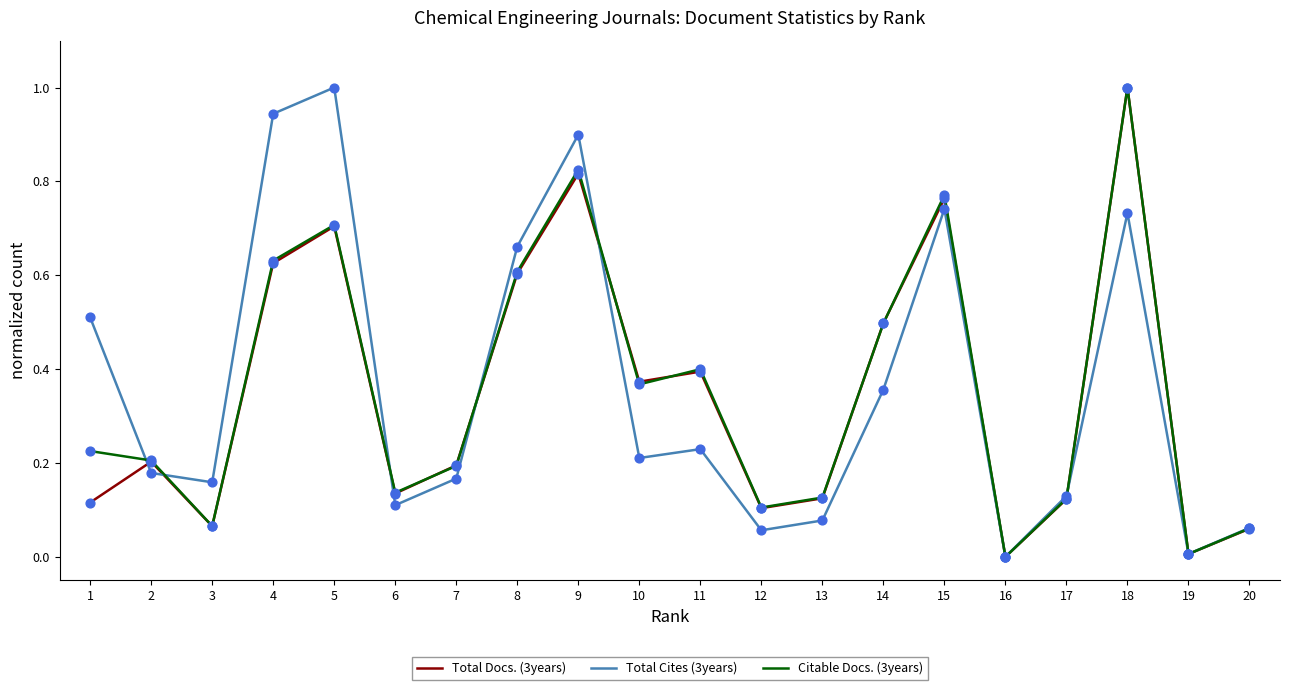

Is the value of Citable Docs. (3years) at 15 greater than the value of Total Cites (3years) at 3?

Yes